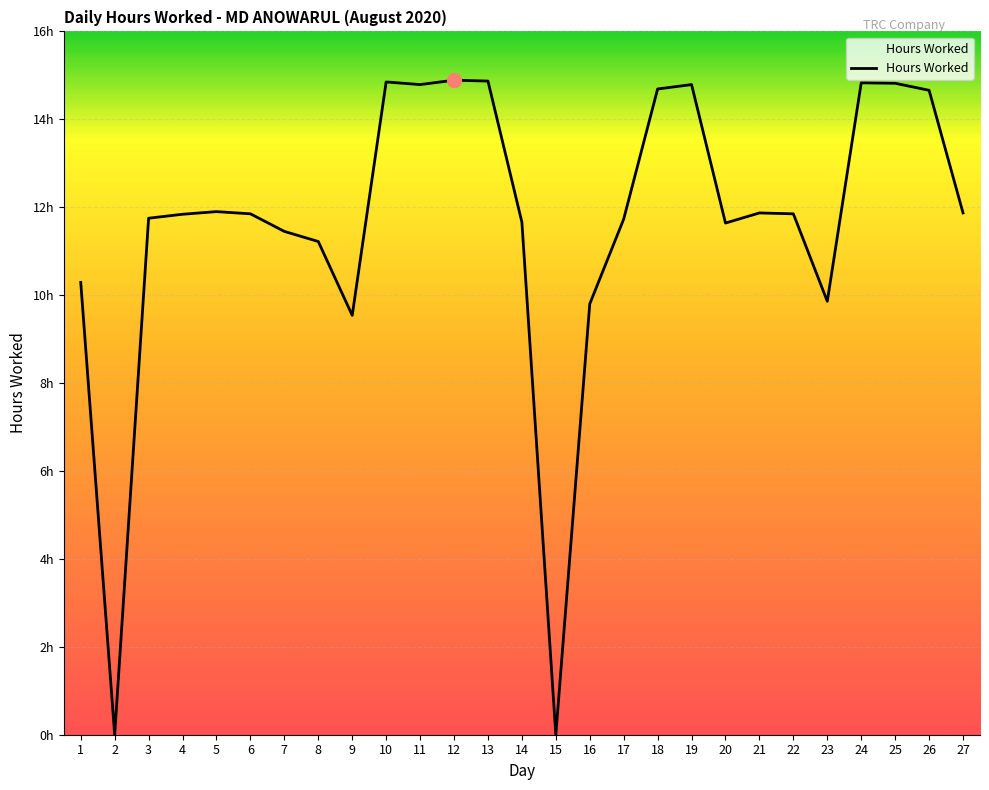

Reading left to right, what are all the values shown in this chart?

1=10.3	2=0.0	3=11.8	4=11.8	5=11.9	6=11.8	7=11.4	8=11.2	9=9.5	10=14.8	11=14.8	12=14.9	13=14.9	14=11.7	15=0.0	16=9.8	17=11.7	18=14.7	19=14.8	20=11.6	21=11.9	22=11.8	23=9.9	24=14.8	25=14.8	26=14.7	27=11.9